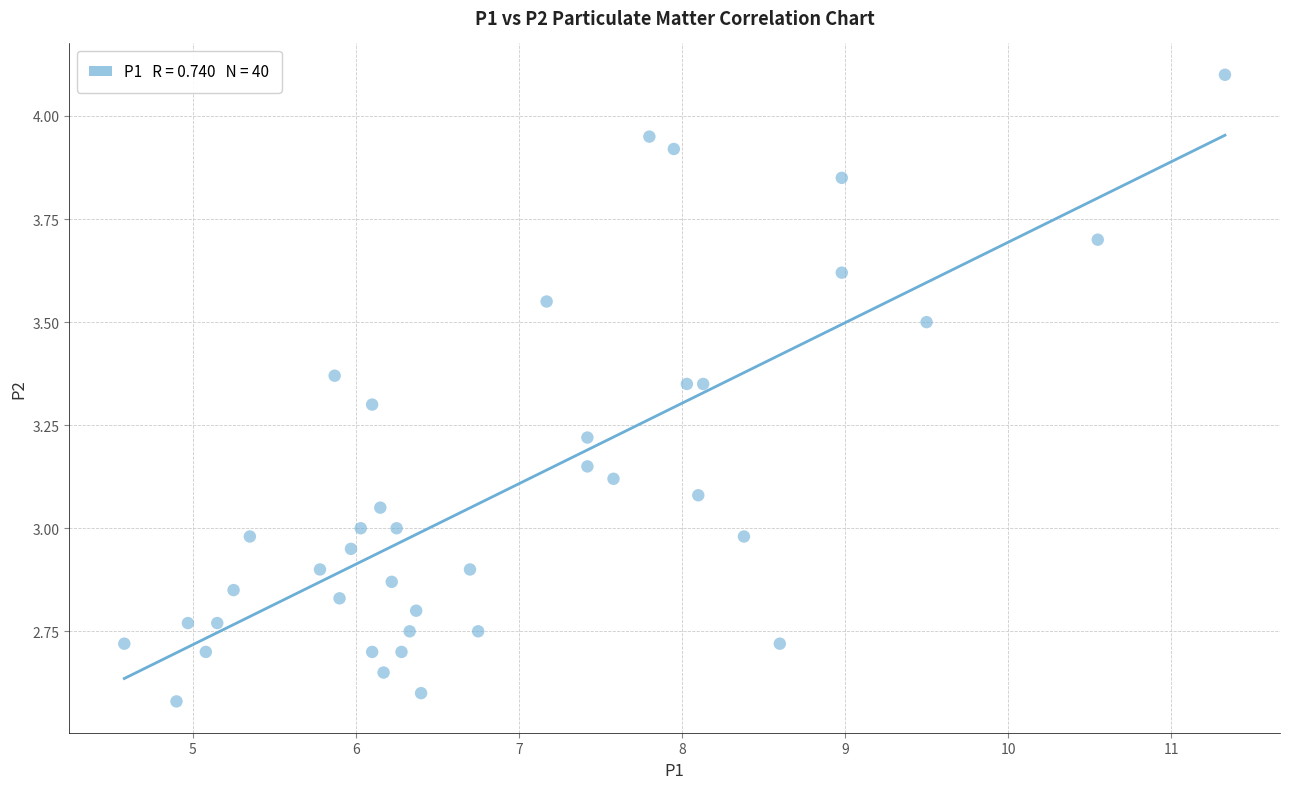

What is the range of Y values (max minus min)?

1.5